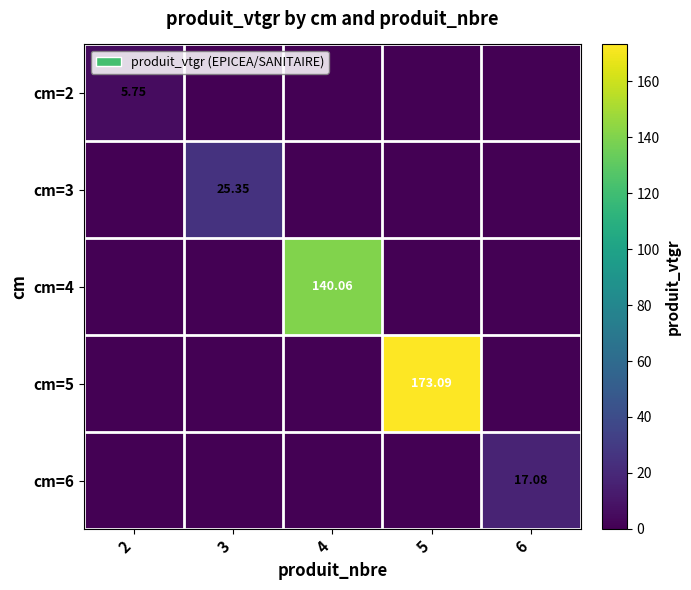

Rank the series at 2 from highest to lowest value.

cm=2, cm=3, cm=4, cm=5, cm=6